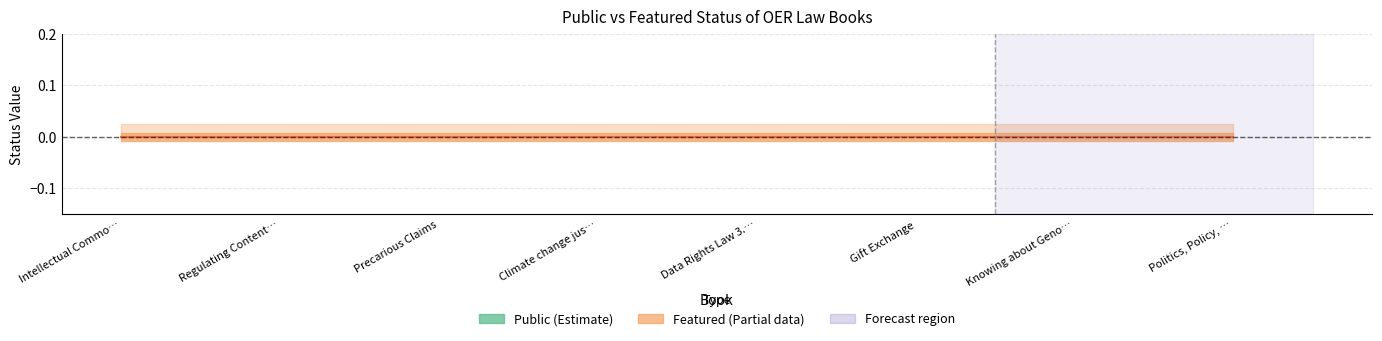

What is the label of the 7th point from the right?

Regulating Content on Social Media